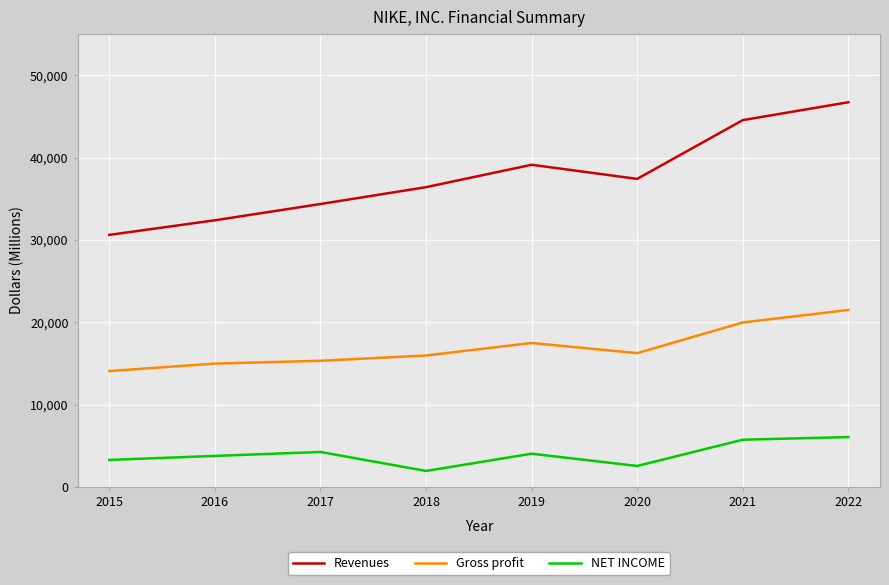

What is the difference between the NET INCOME values at 2015 and 2018?

1340